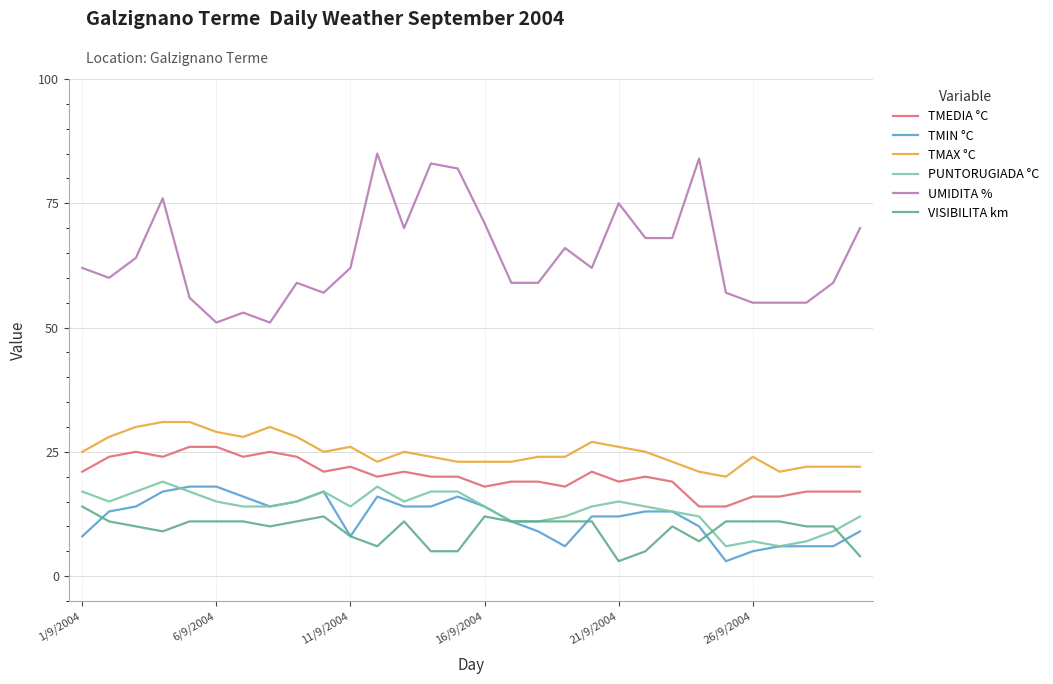

What is the difference between the maximum and minimum values in the PUNTORUGIADA °C series?

13